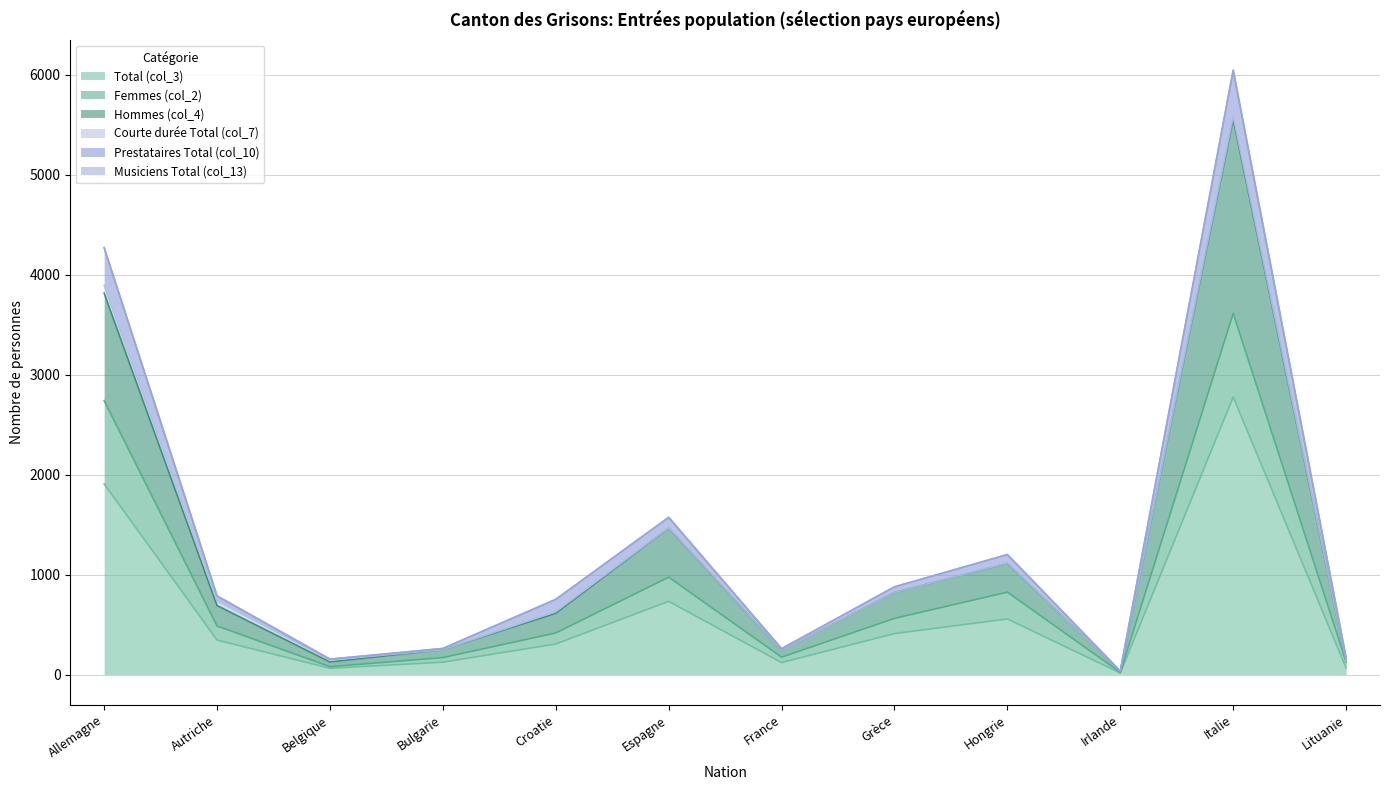

In Prestataires Total (col_10), how many points are lower than both neighbors (excluding endpoints)?

3